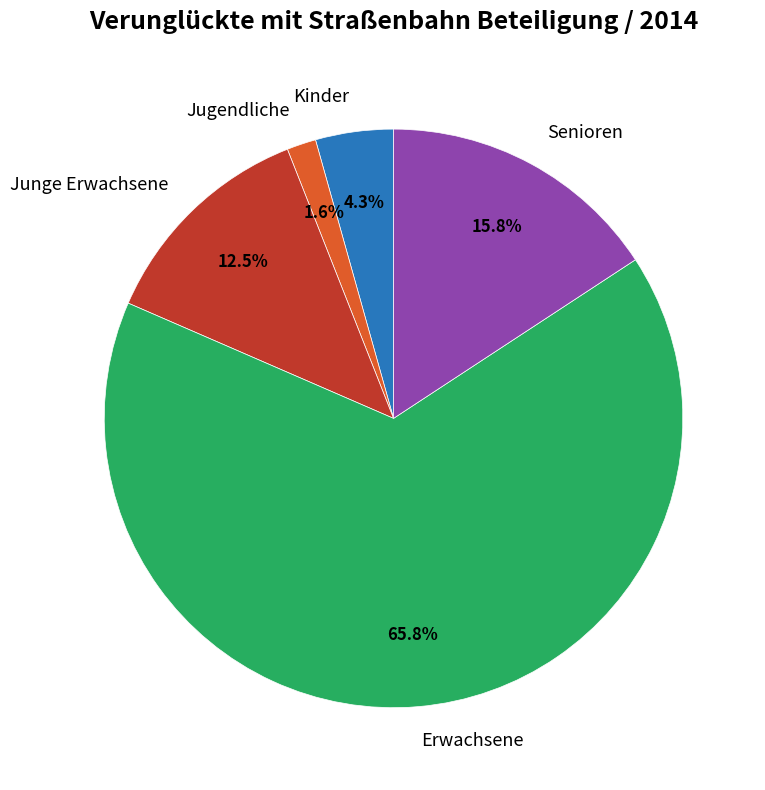

The Jugendliche slice represents 9% of the pie. True or false?

False